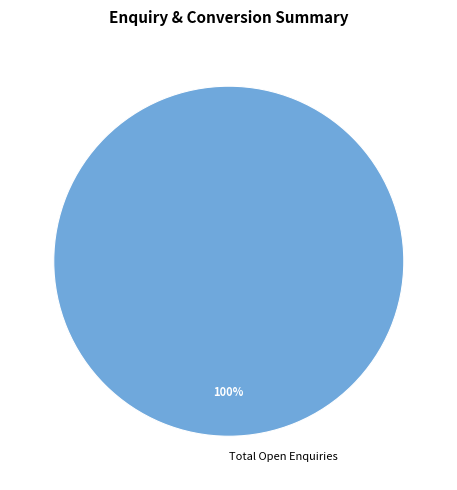

The Total Open Enquiries slice represents 85% of the pie. True or false?

False